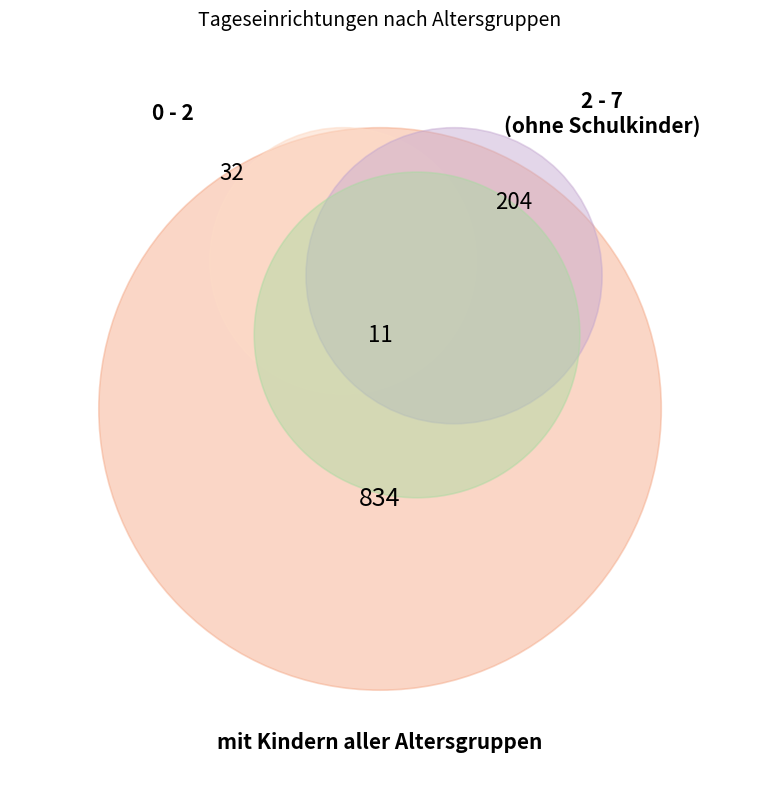

Count the number of slices in the pie.

4